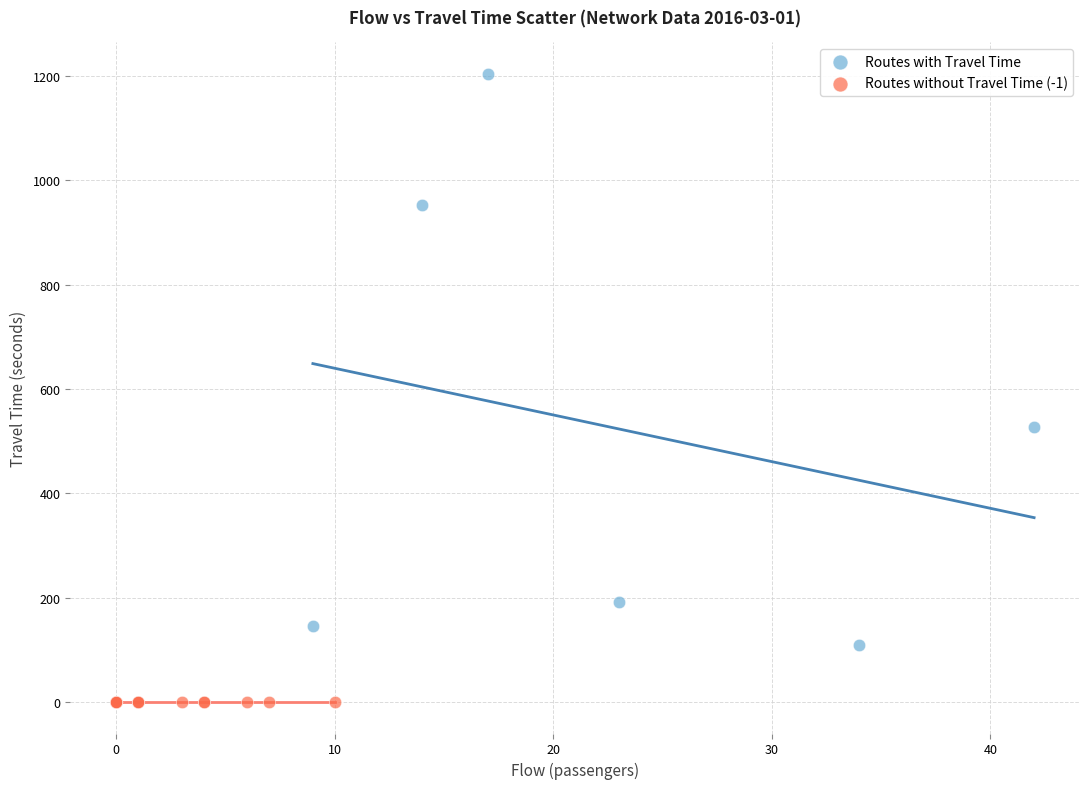

Which series contains the lowest Y value?

Routes without Travel Time (-1)